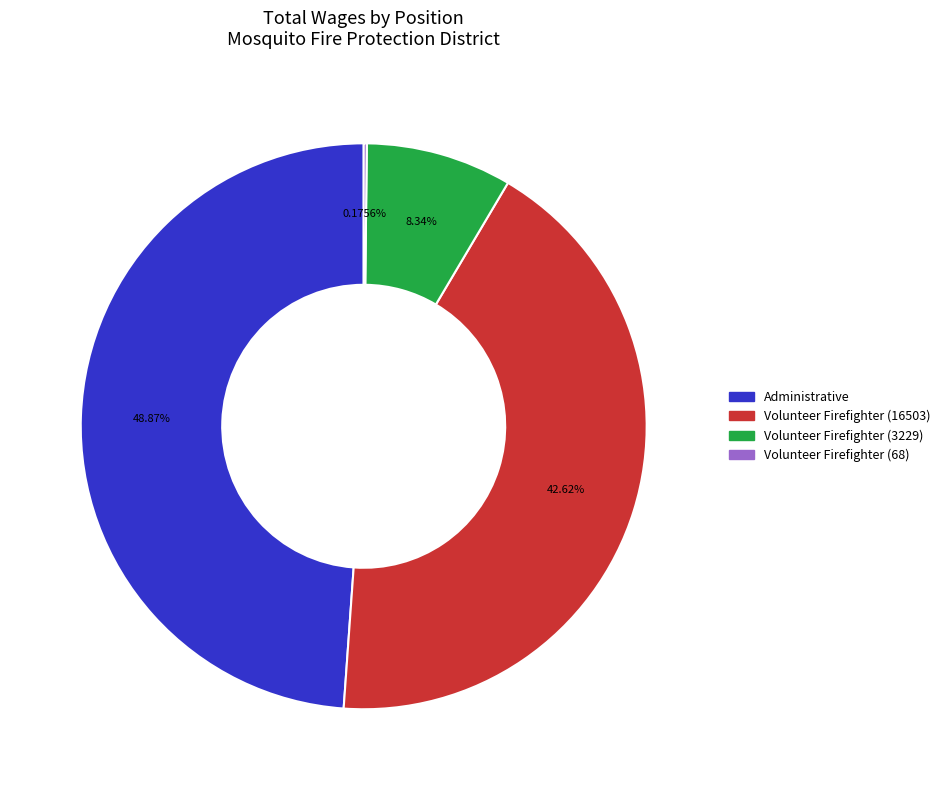

What is the largest slice in the pie chart?

Administrative